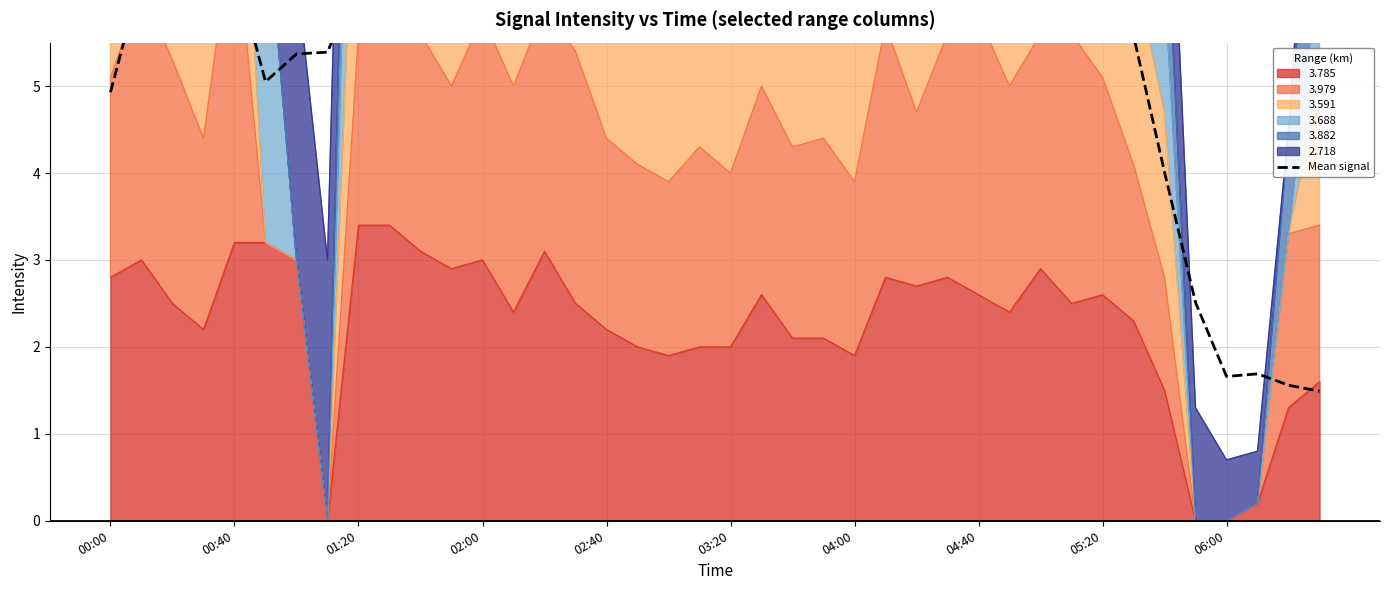

True or false: 3.785 has a value of 1.9 at 04:00.

True